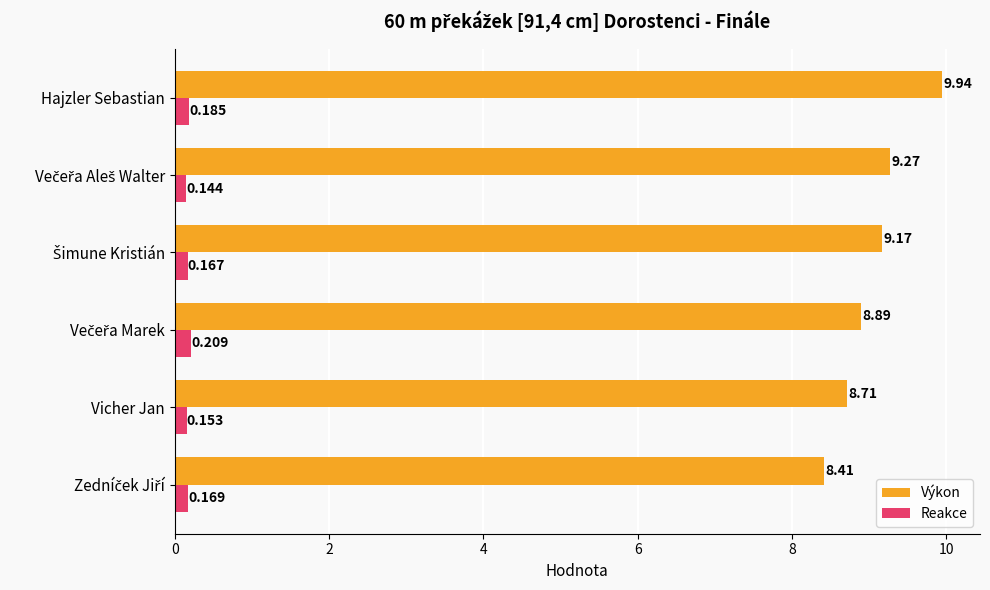

Rank the series by their average value, from highest to lowest.

Výkon, Reakce